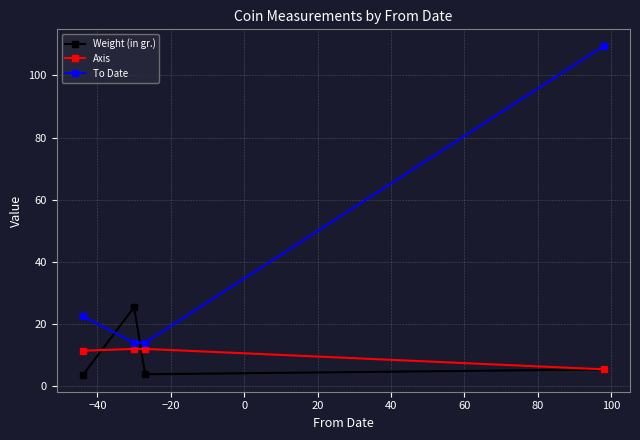

True or false: To Date has more than 2 points higher than both neighbors.

False